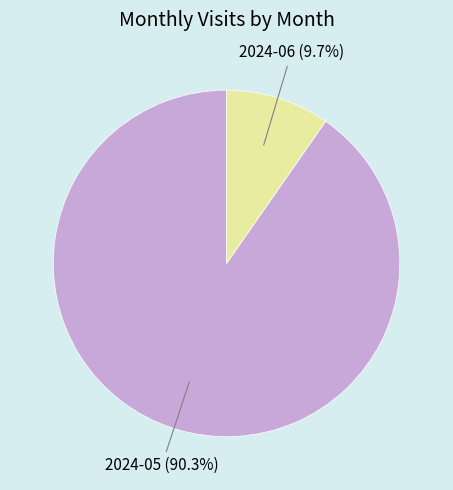

Is there any slice that represents more than half of the pie?

Yes